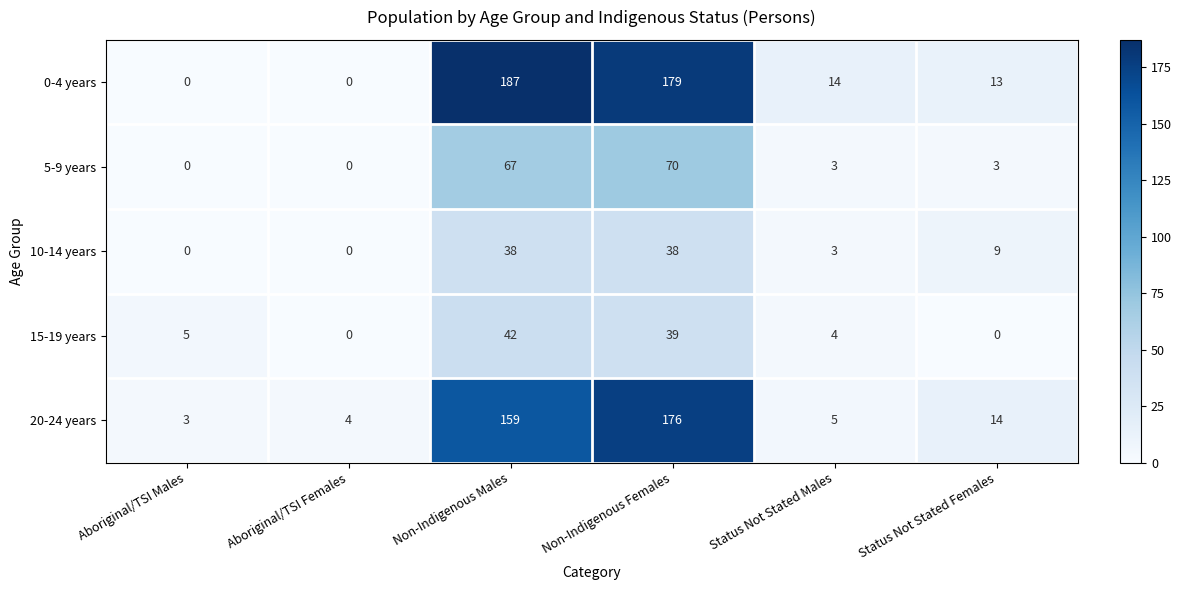

The 10-14 years series shows 0 at Aboriginal/TSI Females. True or false?

True